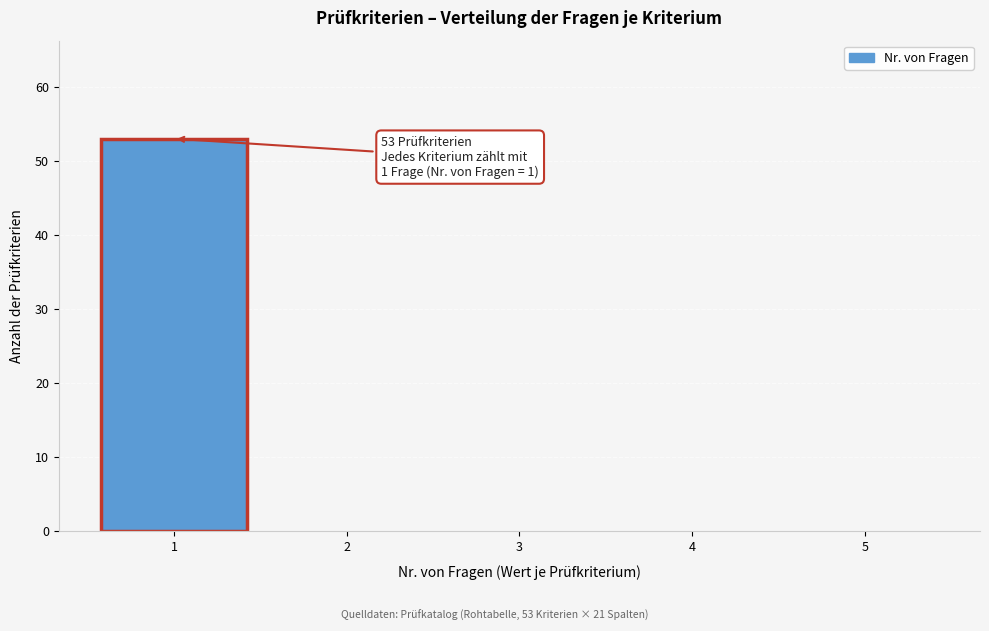

Which range on the x-axis has the tallest bar?

0.5 to 1.5